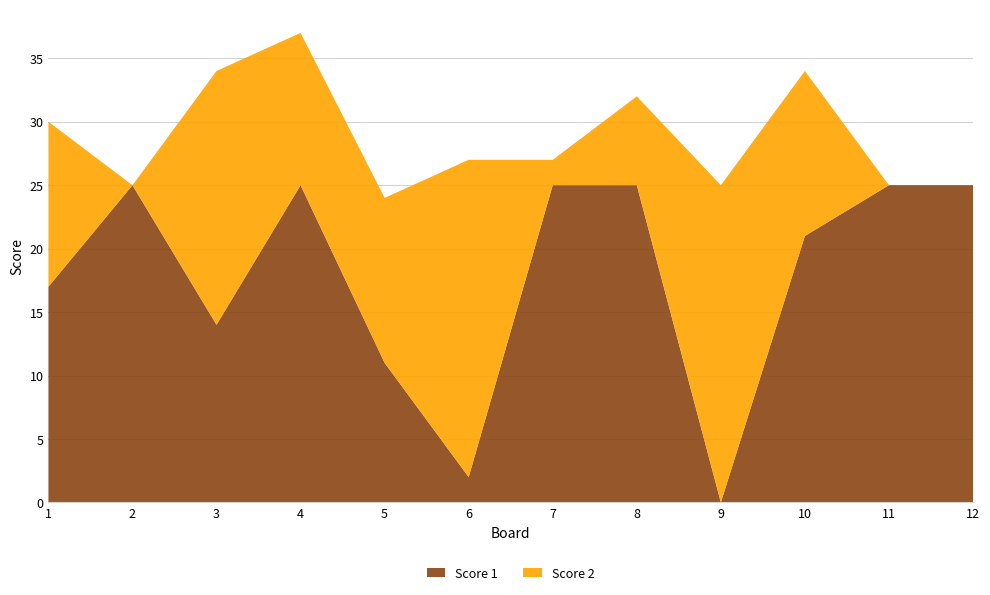

Reading left to right, extract all data points from this chart.

Score 1: 17	25	14	25	11	2	25	25	0	21	25	25
Score 2: 13	0	20	12	13	25	2	7	25	13	0	0